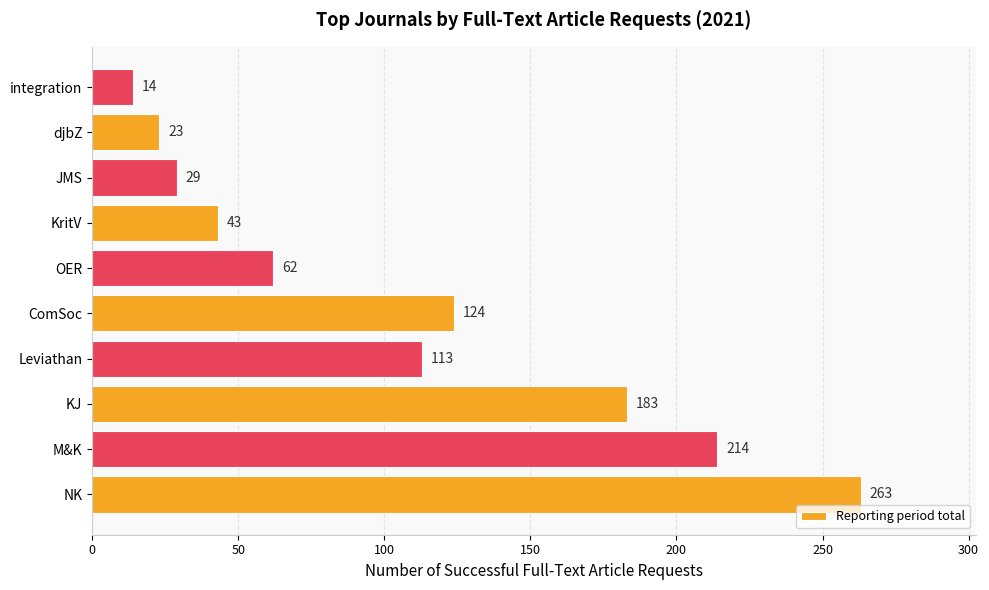

How many categories are shown in the chart?

10